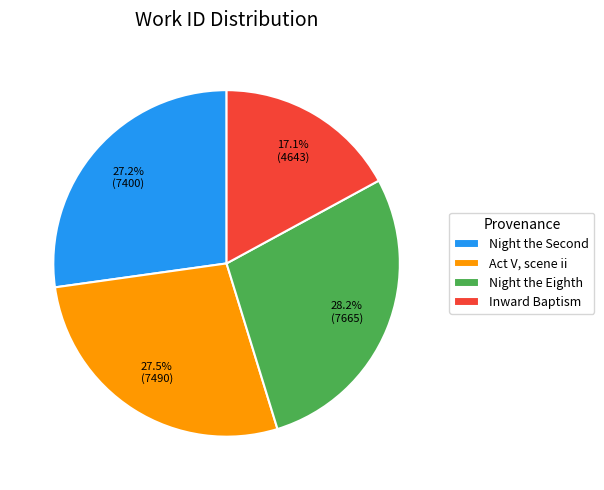

What is the smallest slice in the pie chart?

Inward Baptism